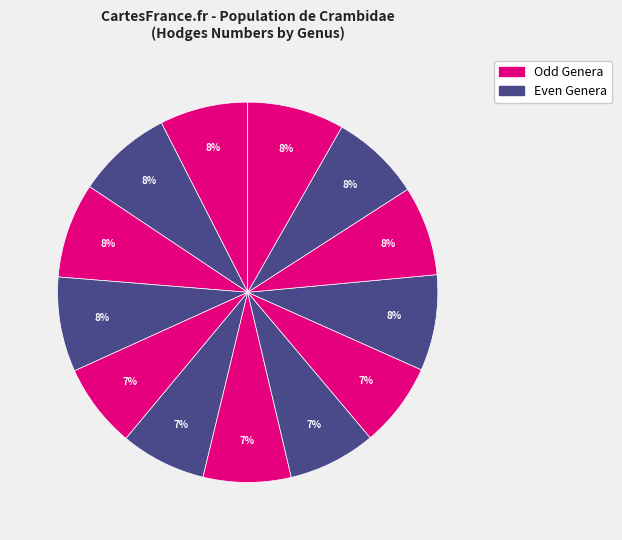

Count the number of slices in the pie.

13